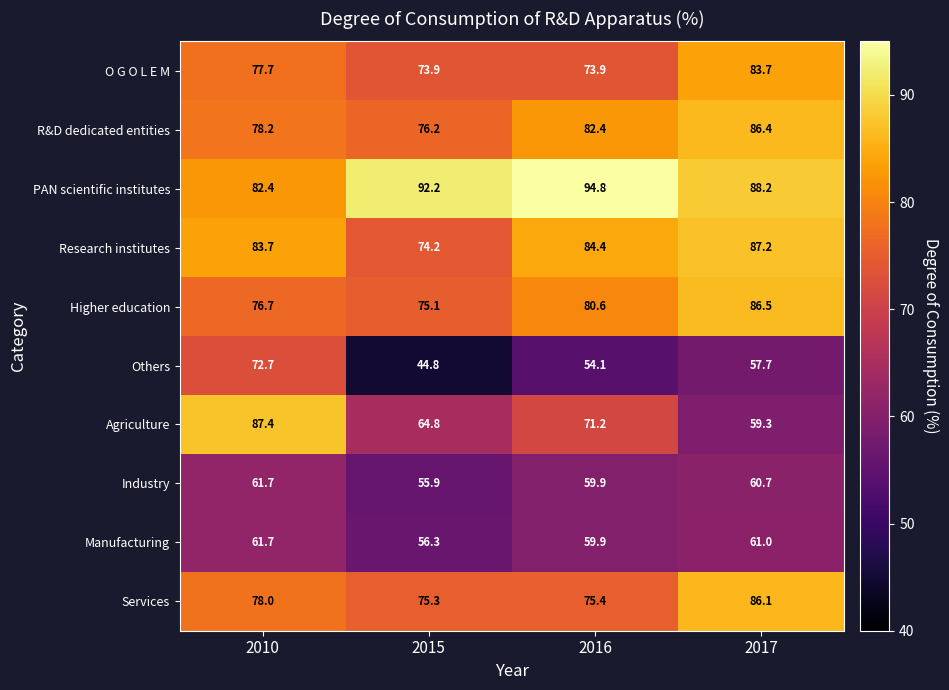

What is the difference between the maximum and second lowest values in the Industry series?

1.8